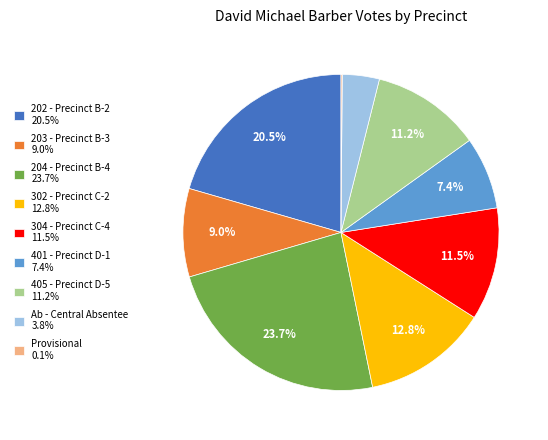

To the nearest percent, what is the combined percentage of 405 - Precinct D-5 and 204 - Precinct B-4?

35%